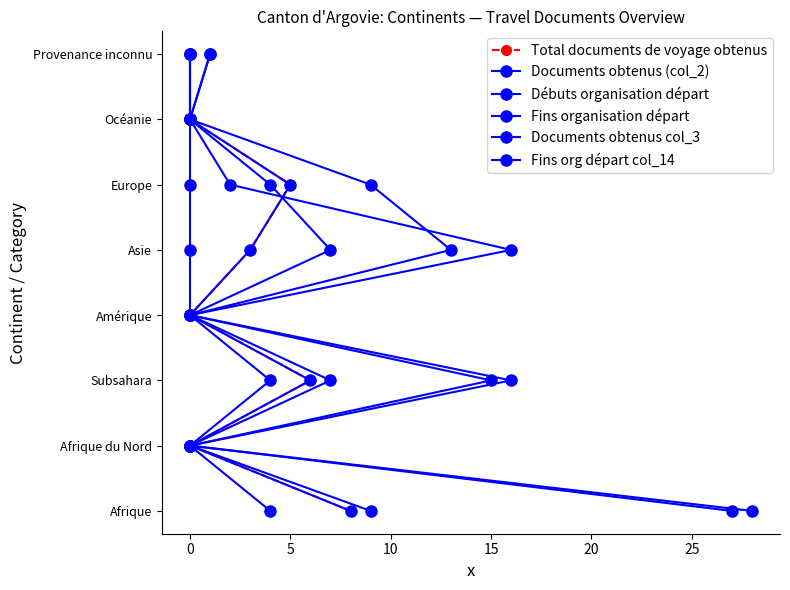

At how many categories does at least one series exceed 3?

4